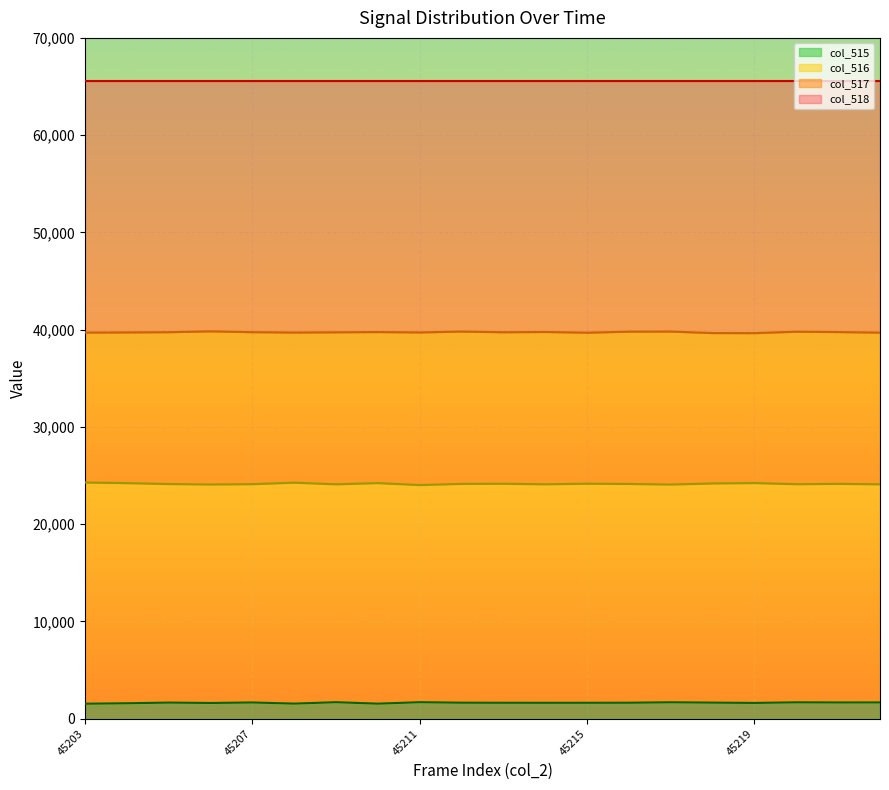

True or false: col_517 and col_515 cross at least once.

False